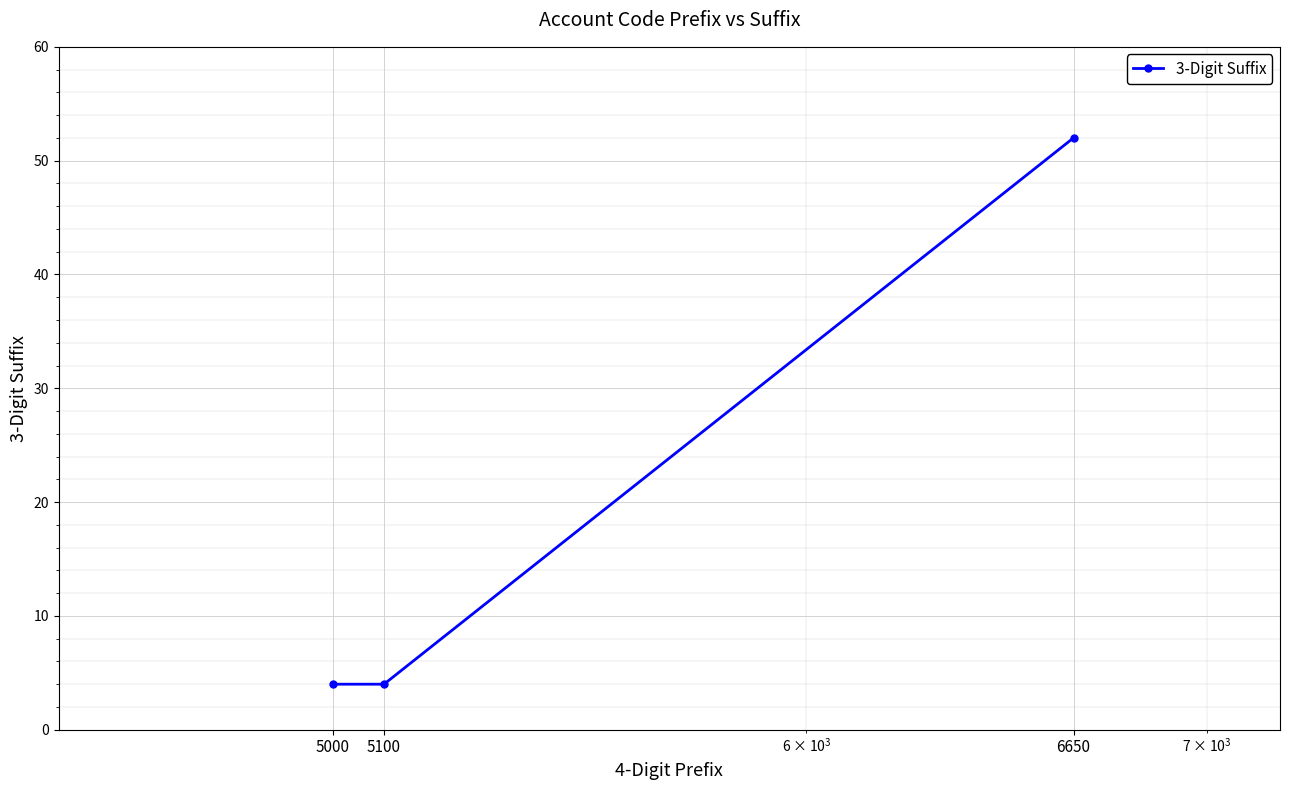

What is the difference between the maximum and minimum values?

48